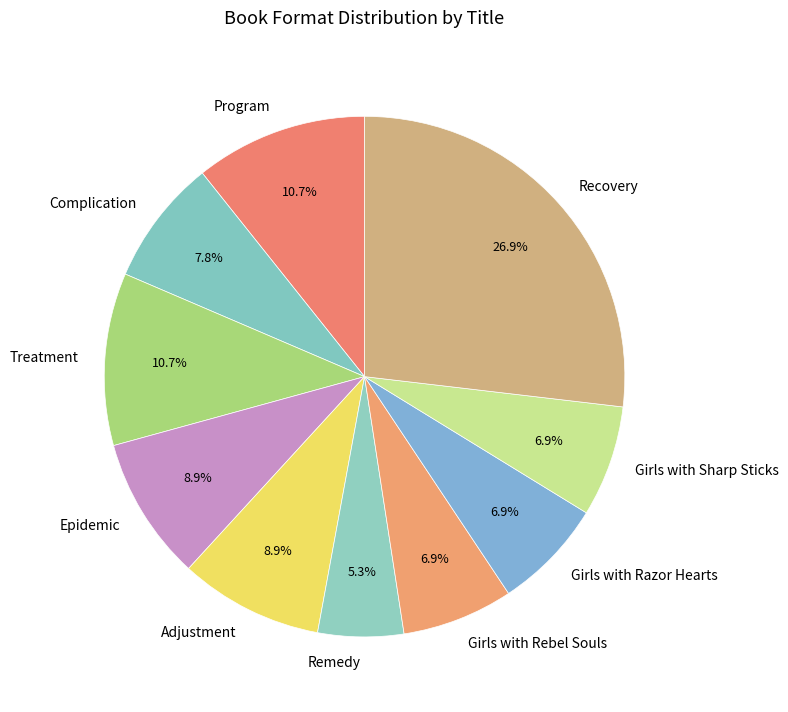

To the nearest percent, what portion does Remedy represent?

5%